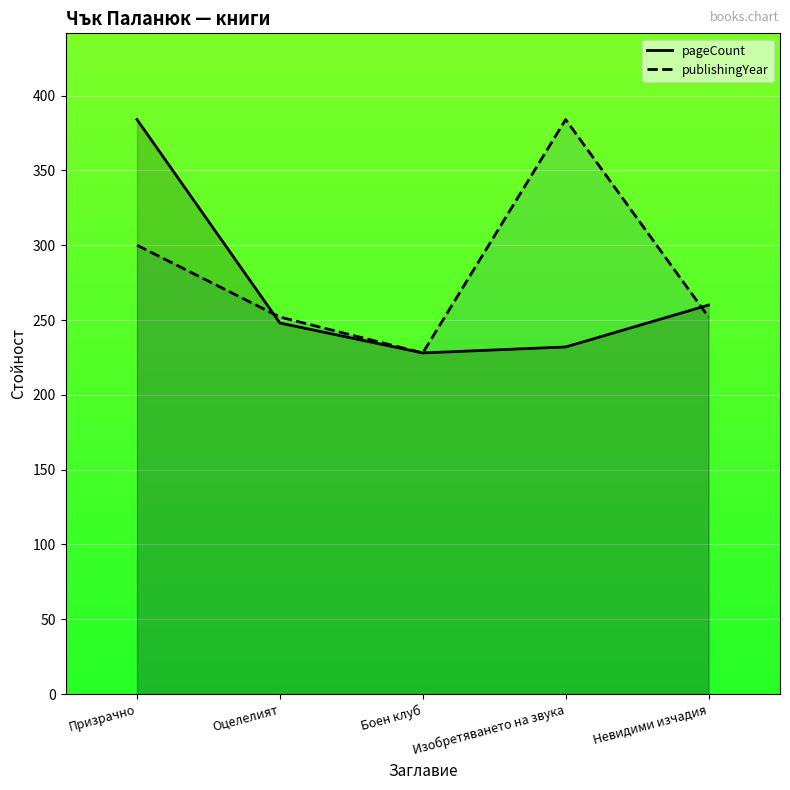

Rank the categories by pageCount value from lowest to highest.

Боен клуб, Изобретяването на звука, Оцелелият, Невидими изчадия, Призрачно